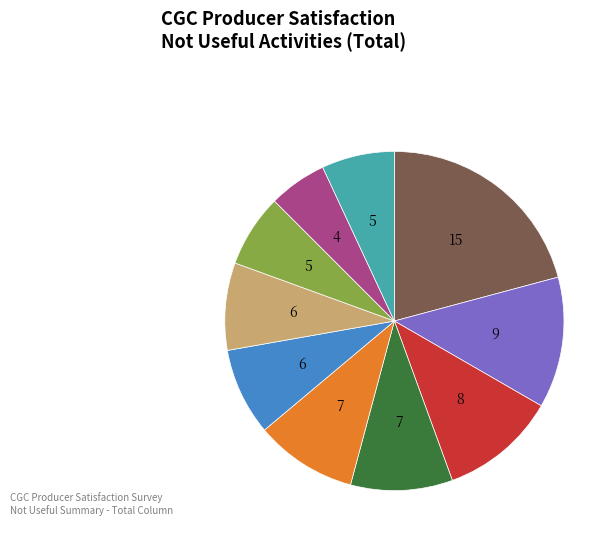

Is there any slice that represents more than half of the pie?

No